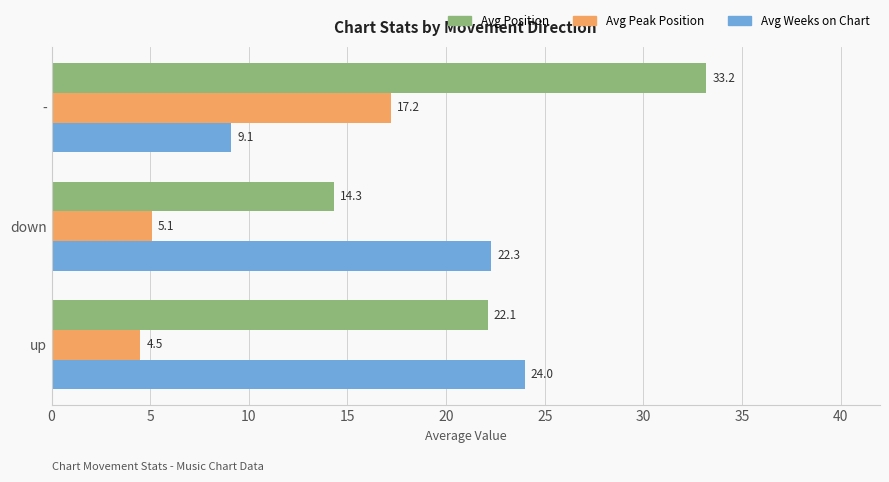

True or false: Avg Weeks on Chart has a value of 9.1 at -.

True